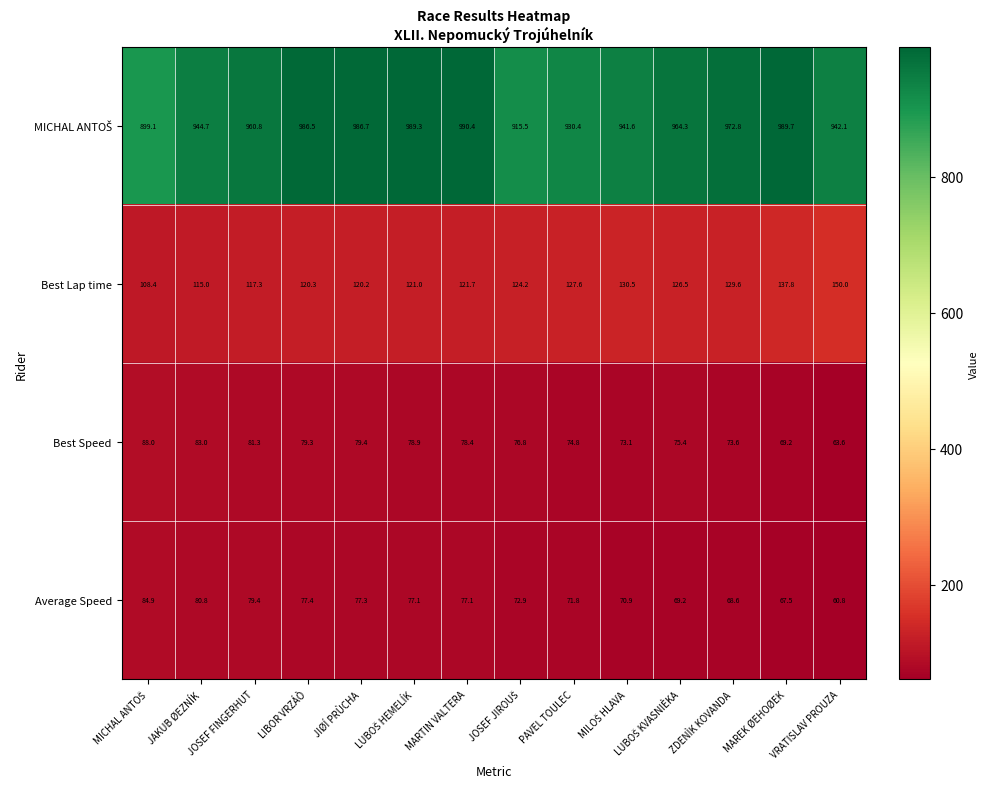

Which label corresponds to the smallest value in the chart?

VRATISLAV PROUZA